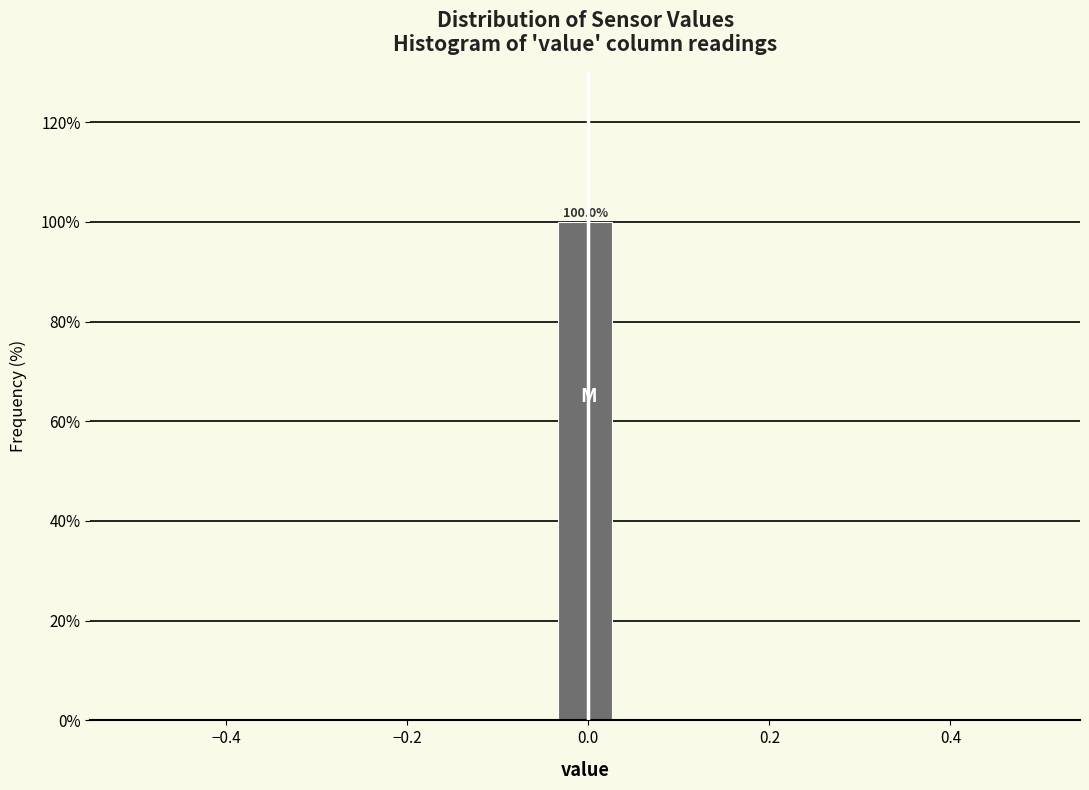

Read against the x-axis, roughly where is the centre of the tallest bar?

0.00